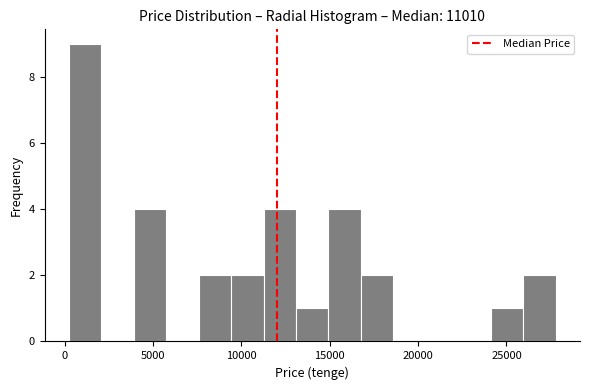

Read against the x-axis, roughly where is the centre of the tallest bar?

1000